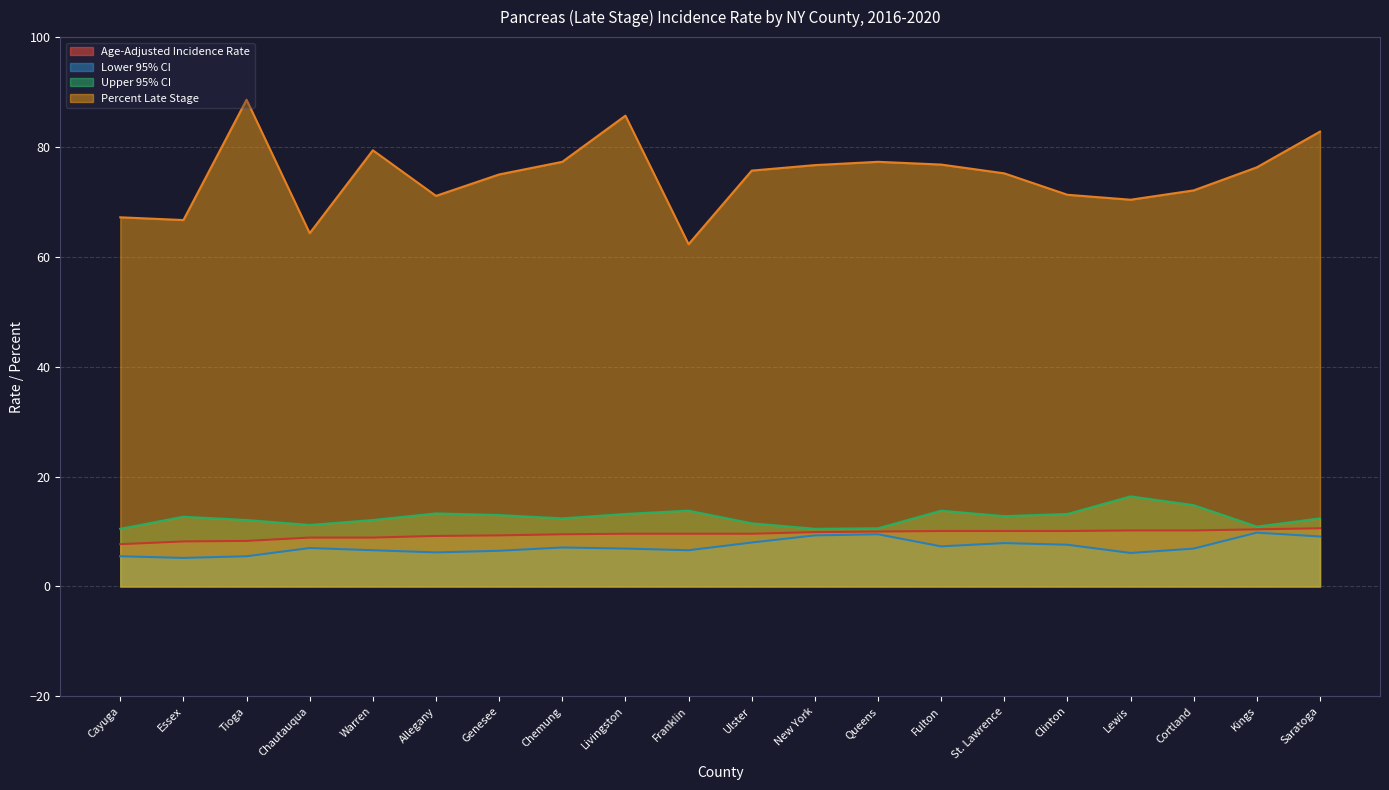

What is the difference between the maximum and minimum values in the Lower 95% CI series?

4.6